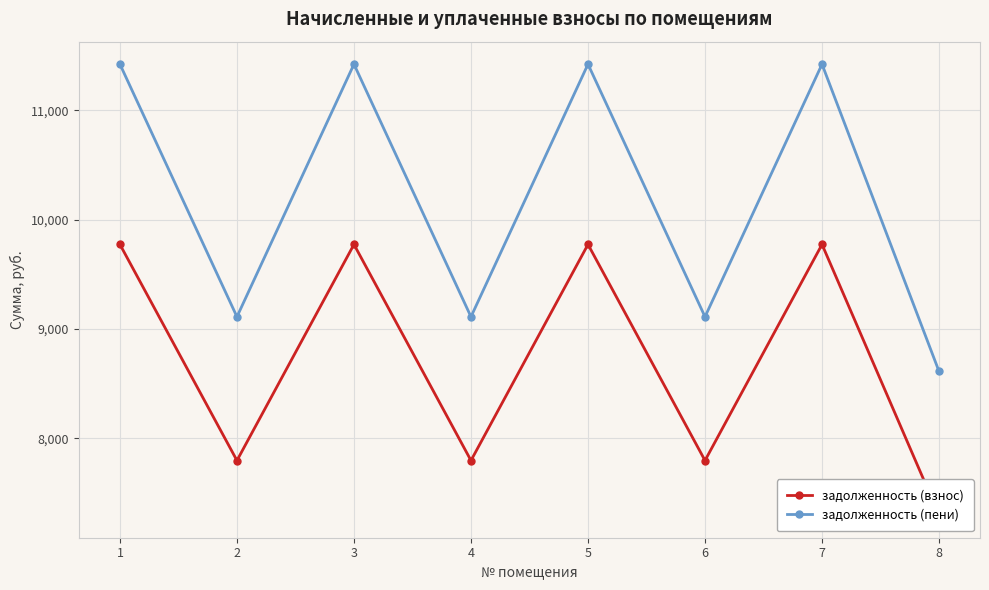

At which label does задолженность (пени) reach its peak?

1